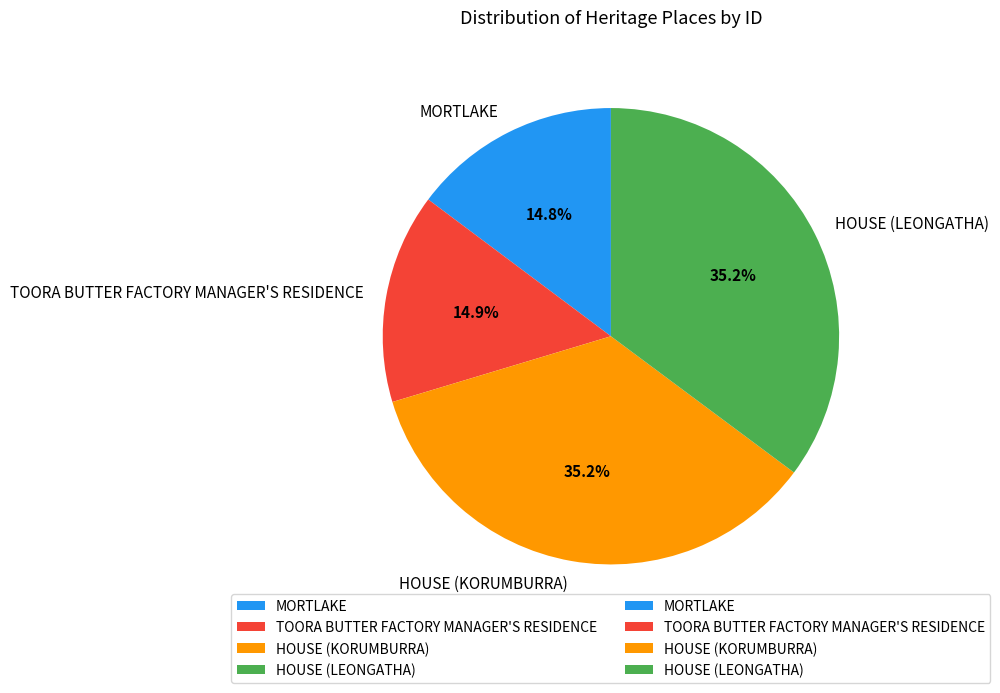

Count the number of slices in the pie.

4